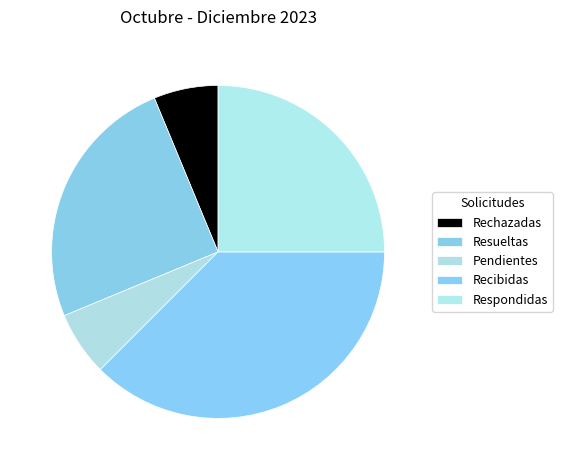

What percentage is the Recibidas slice, to the nearest percent?

38%